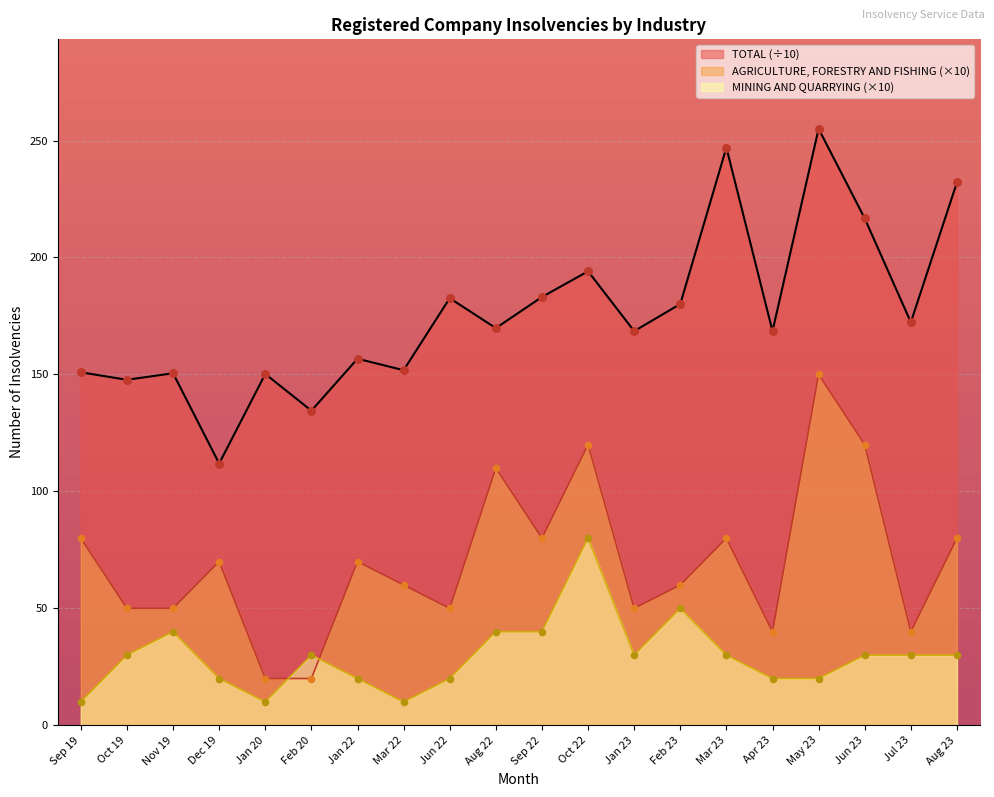

What are all the series names shown in the legend?

TOTAL (÷10), AGRICULTURE, FORESTRY AND FISHING (×10), MINING AND QUARRYING (×10)